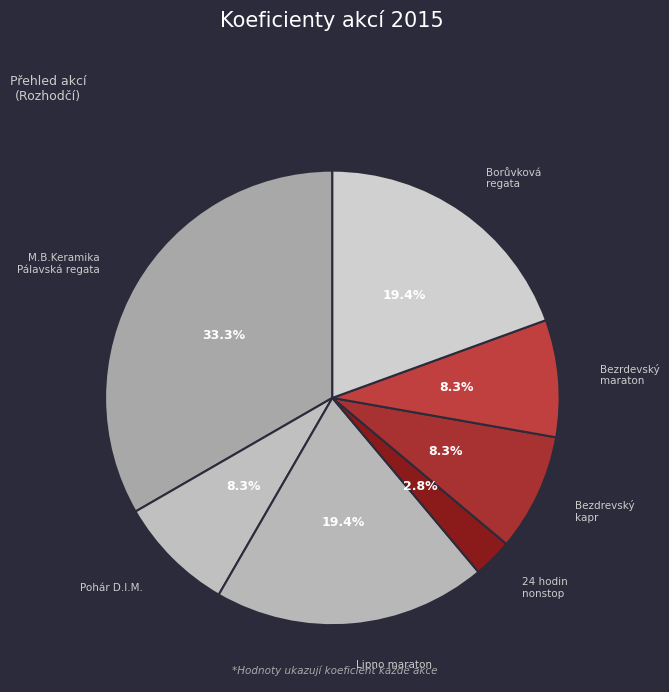

Count the number of slices in the pie.

7